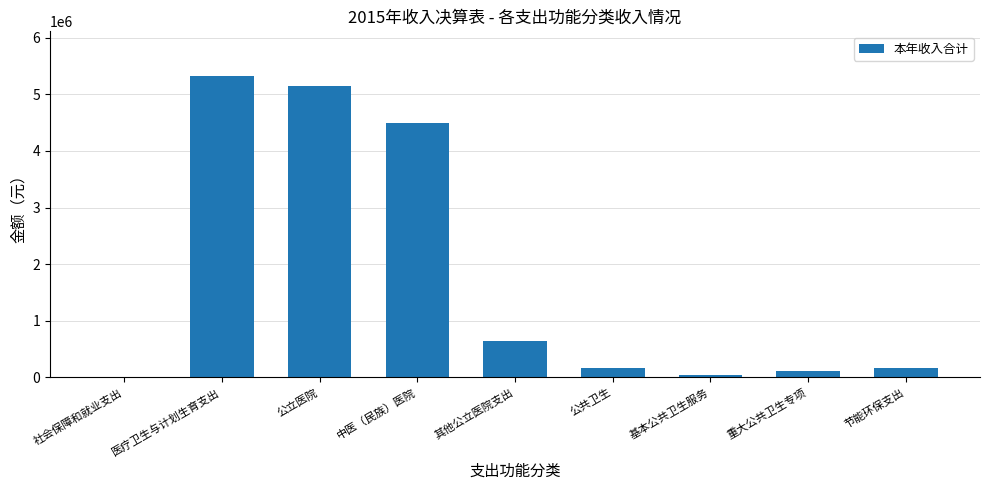

What is the change in value from 医疗卫生与计划生育支出 to 中医（民族）医院?

-821400.0